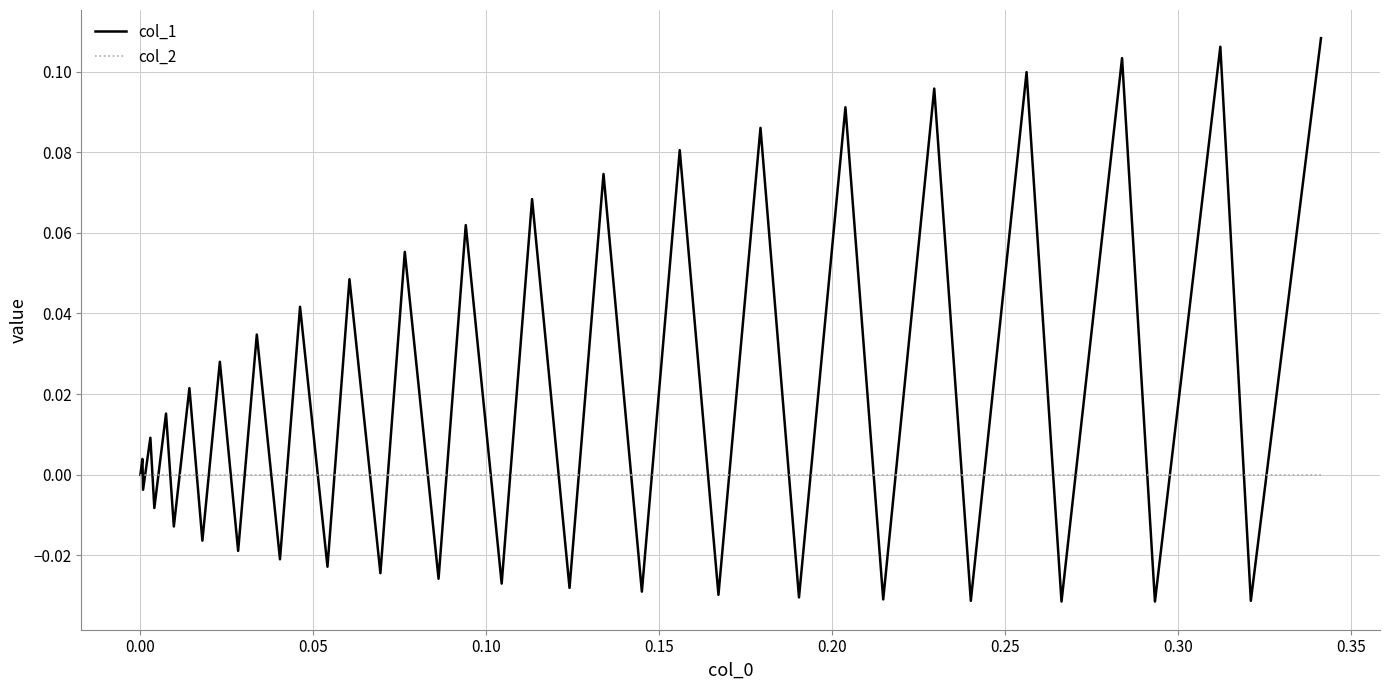

Rank the series by their maximum value, from lowest to highest.

col_2, col_1